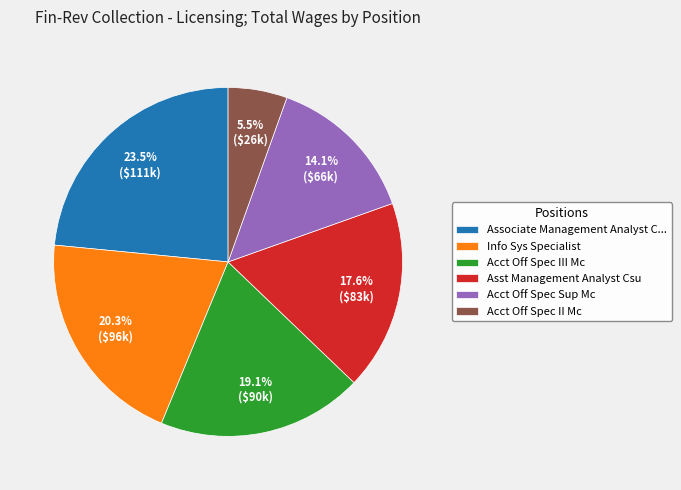

The Info Sys Specialist slice represents 20% of the pie. True or false?

True